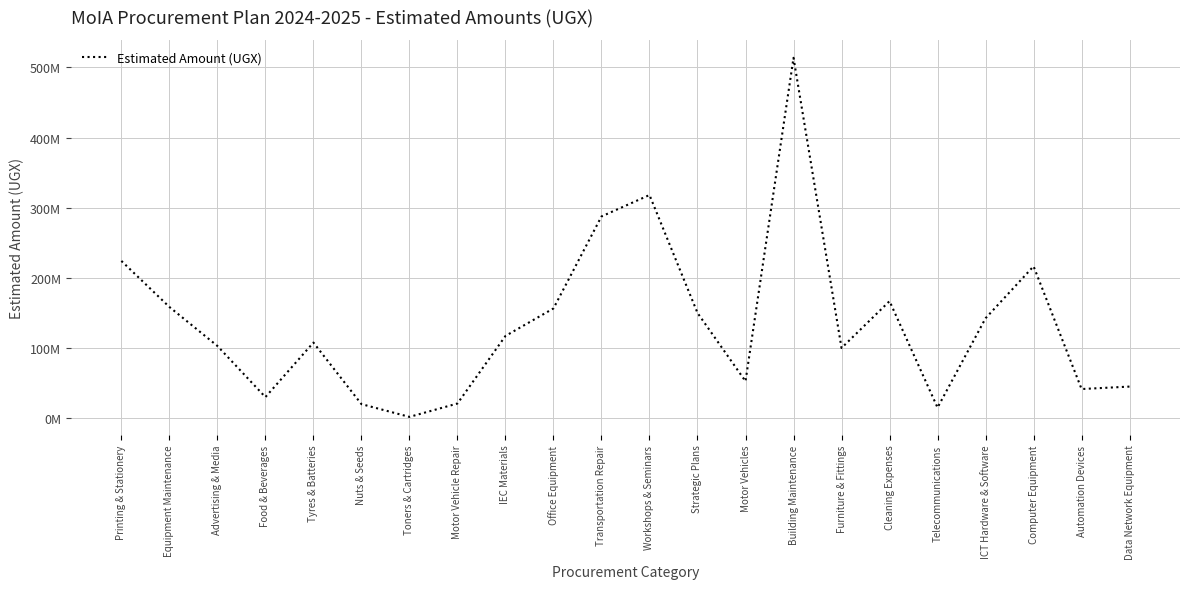

Does the chart have visible grid lines?

Yes